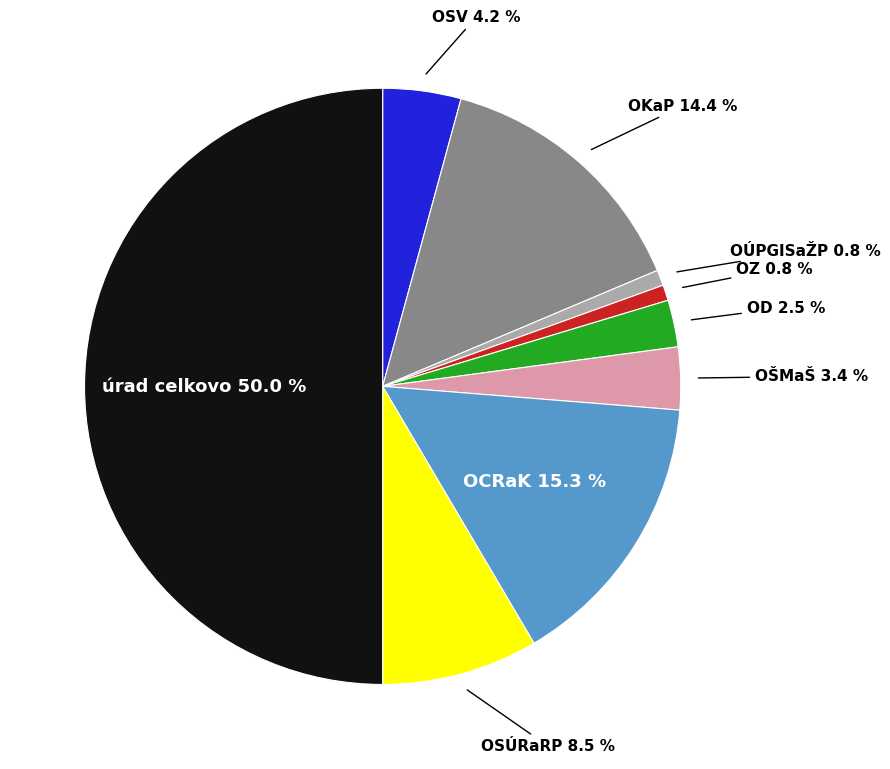

How many slices are in this pie chart?

9